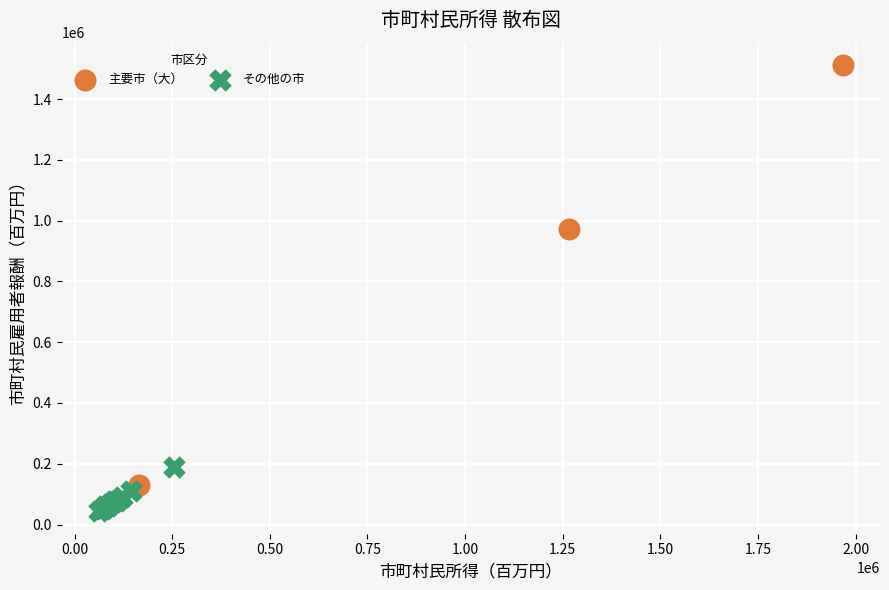

Which series has the largest Y range (max minus min)?

主要市（大）